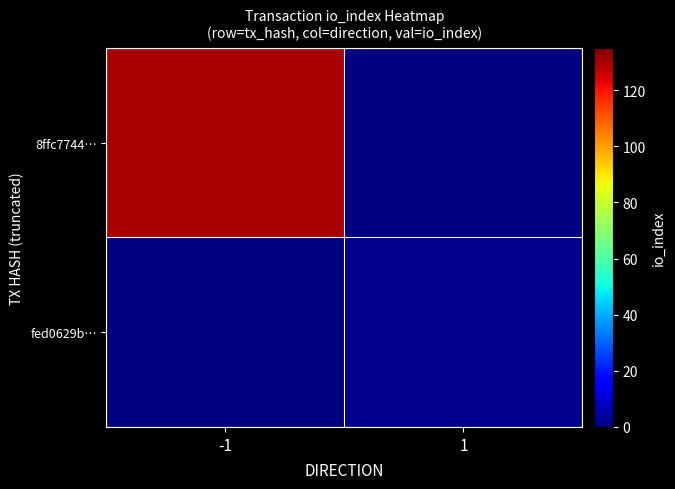

Where is 8ffc7744… nearest to the value 130?

-1